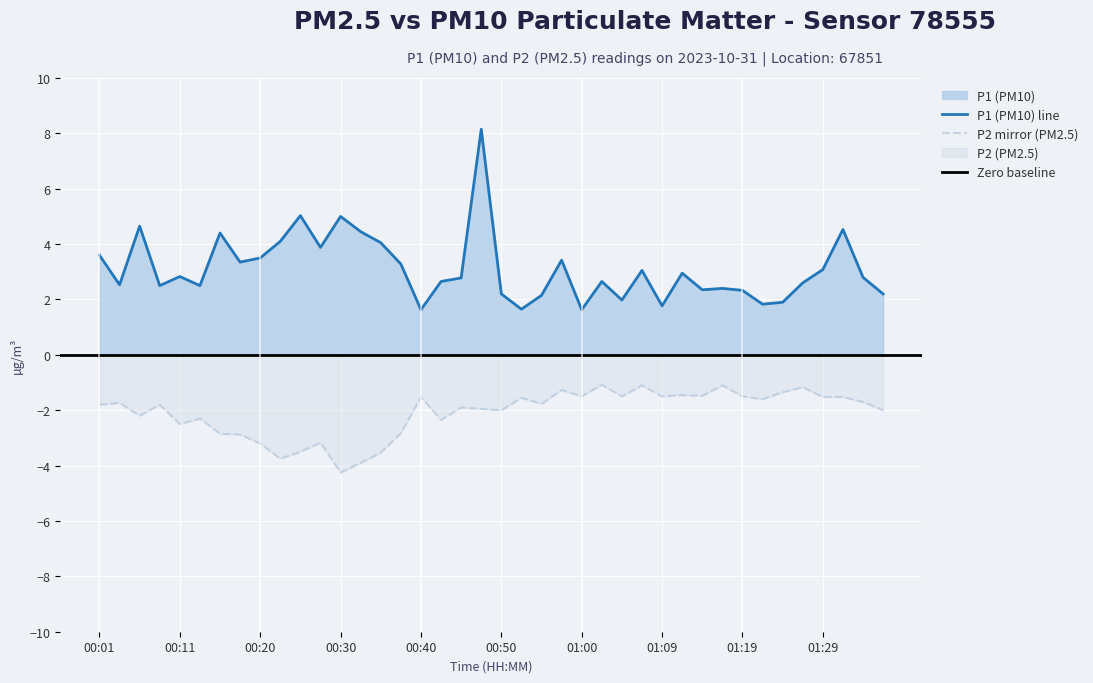

What is the label of the 34th point from the left?

01:22